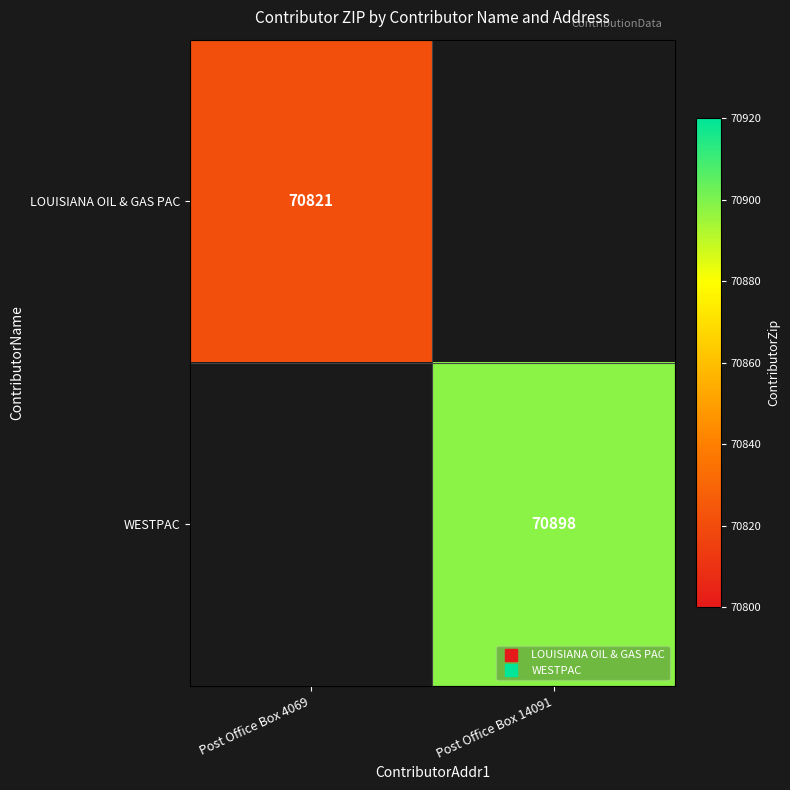

How many series are shown in this chart?

2